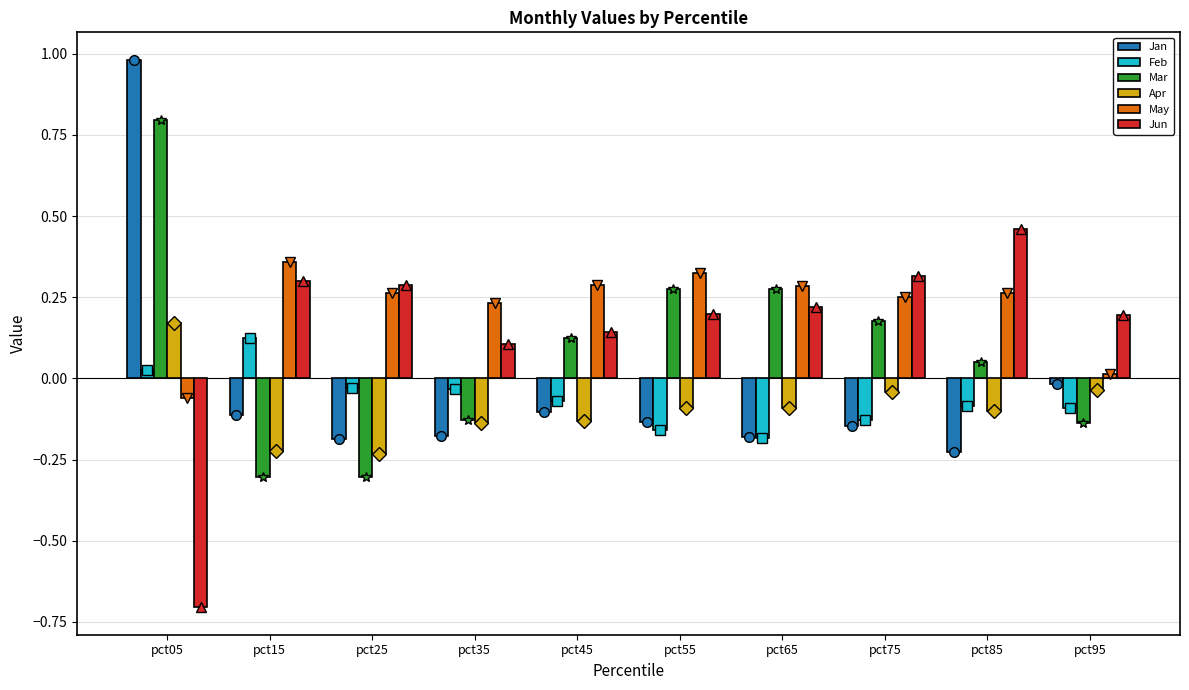

How many data points does each series have?

10